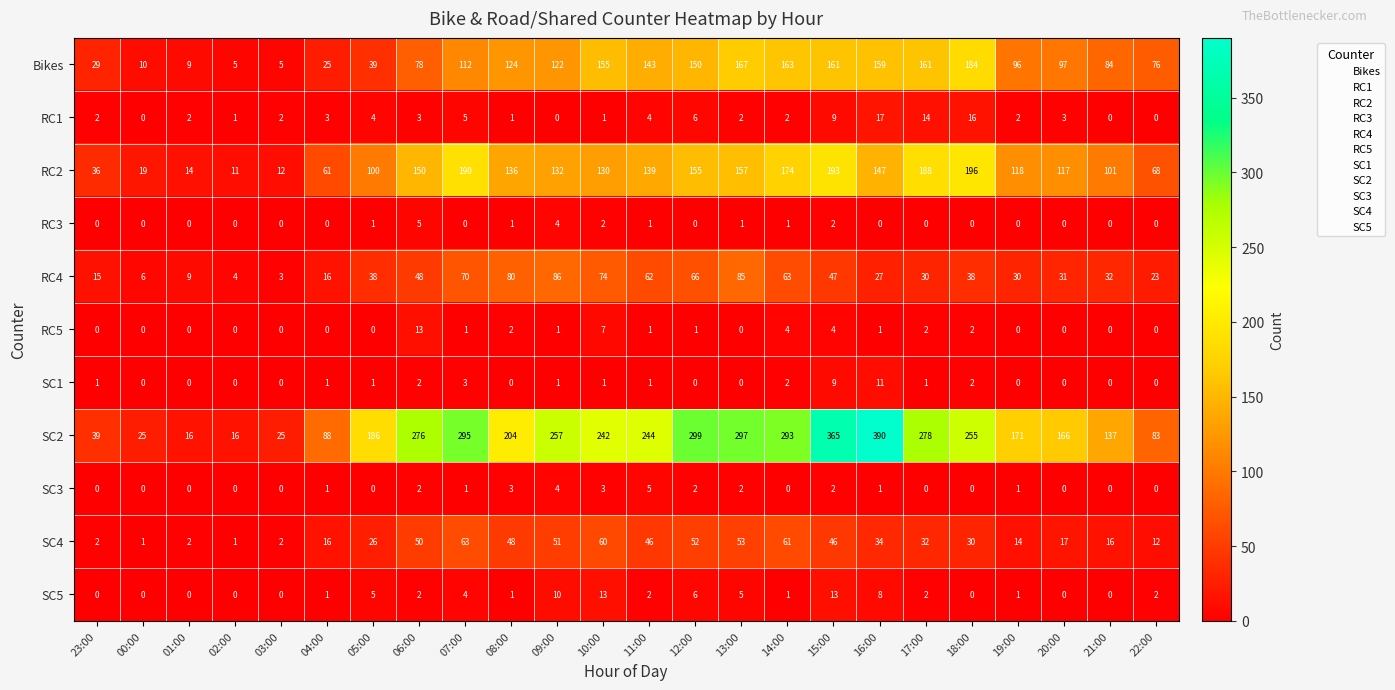

The value of SC5 at 04:00 is 0. True or false?

False